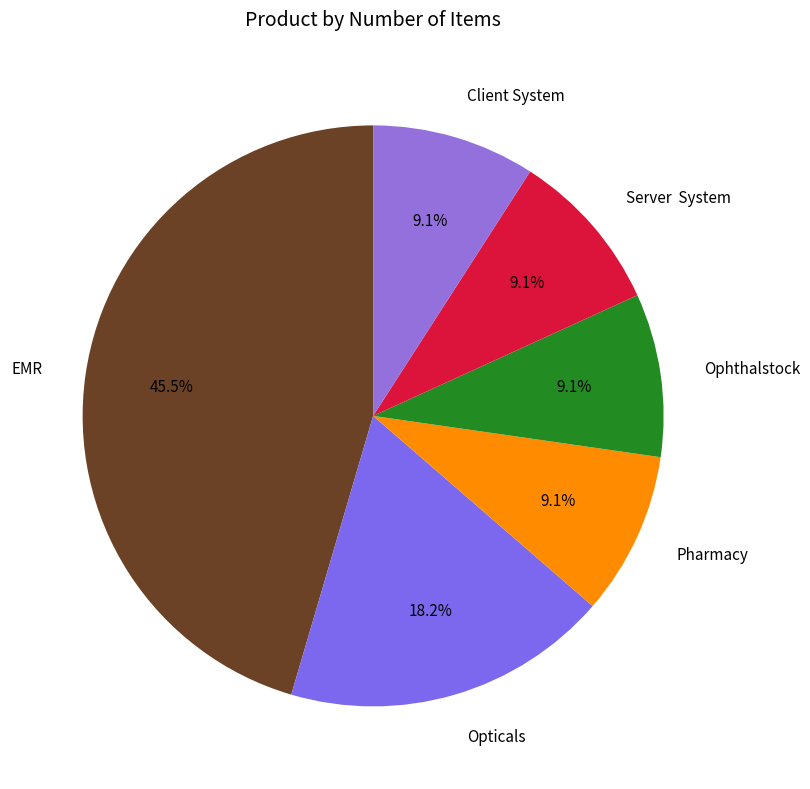

Do Ophthalstock and Opticals together represent more than half of the pie?

No